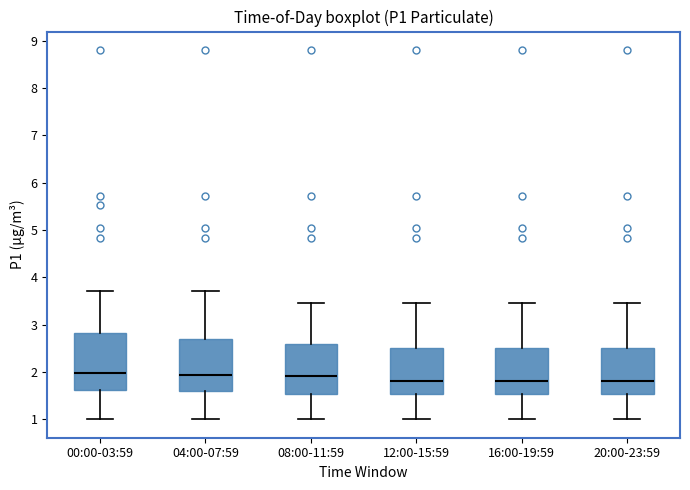

Reading left to right, transcribe this box plot: for each box, give where its median line is, the range the box spans, and where its two whiskers end, as read against the y-axis. The values are not printed on the chart, so give them approximately, as read against the axis.

00:00-03:59: median 2.0, box 1.6 to 2.8, whiskers 1.0 to 3.7
04:00-07:59: median 1.9, box 1.6 to 2.7, whiskers 1.0 to 3.7
08:00-11:59: median 1.9, box 1.5 to 2.6, whiskers 1.0 to 3.5
12:00-15:59: median 1.8, box 1.5 to 2.5, whiskers 1.0 to 3.5
16:00-19:59: median 1.8, box 1.5 to 2.5, whiskers 1.0 to 3.5
20:00-23:59: median 1.8, box 1.5 to 2.5, whiskers 1.0 to 3.5